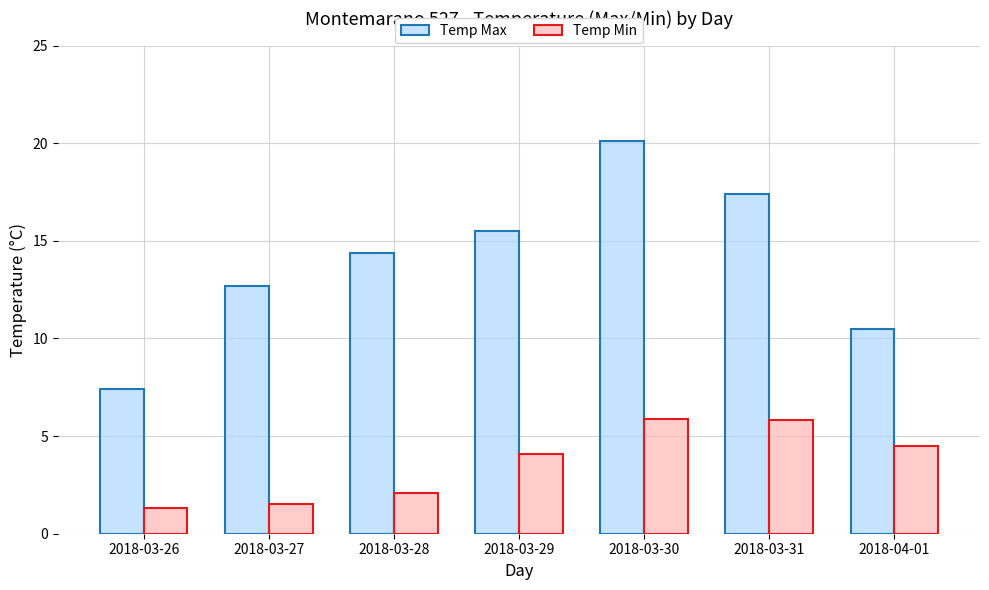

What is the total value across all series at 2018-03-28?

16.5